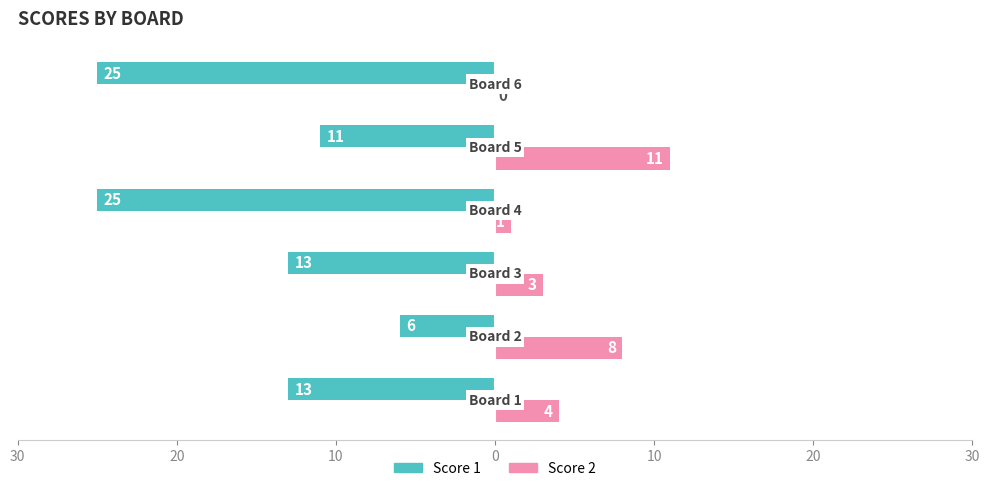

What are all the series names shown in the legend?

Score 1, Score 2